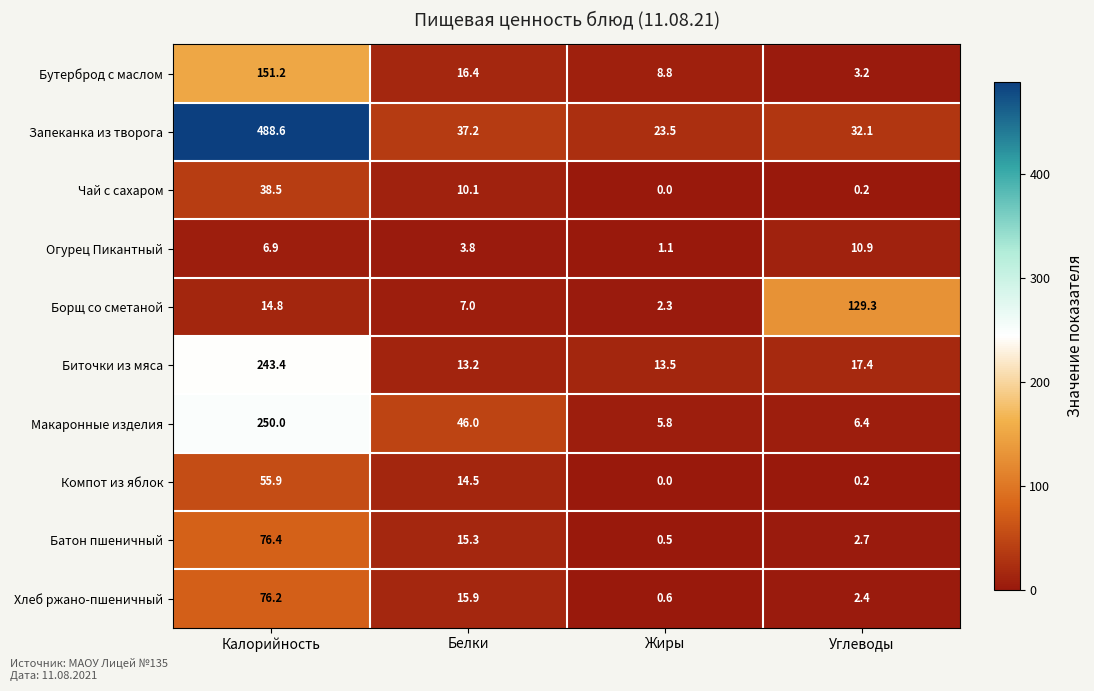

The value of Компот из яблок at Калорийность is 93.4. True or false?

False